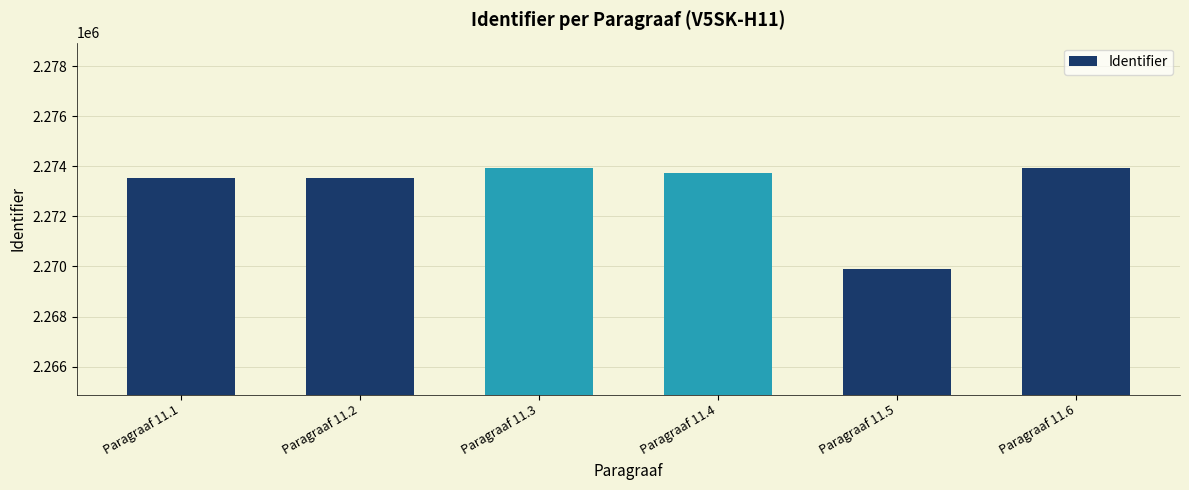

At which label is the value closest to 2271912?

Paragraaf 11.1